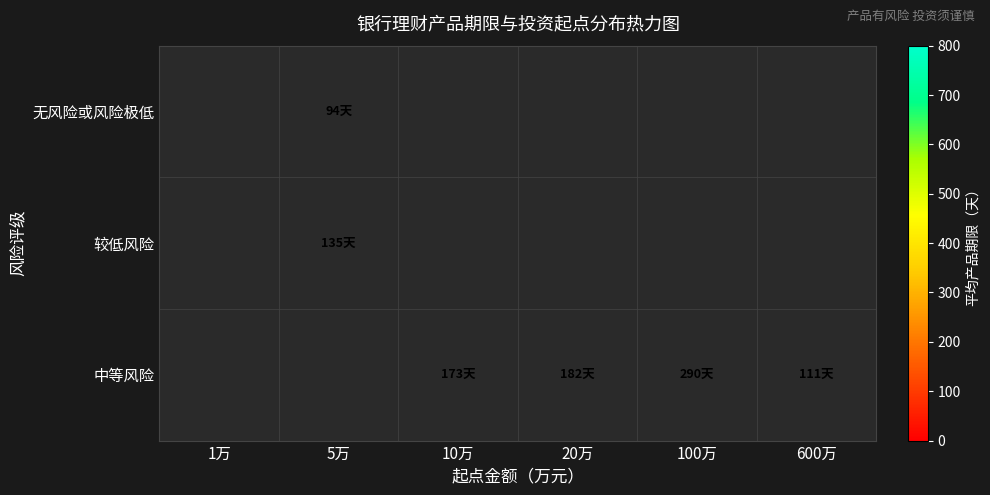

What is the smallest value displayed?

94.0